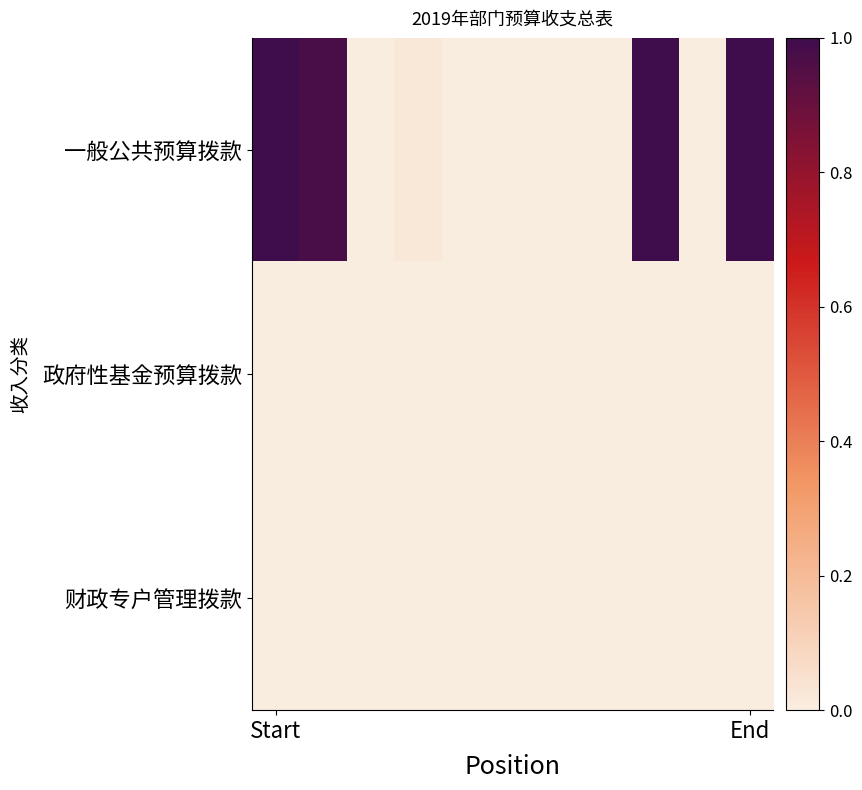

Reading left to right, transcribe all the data shown in this chart.

一般公共预算拨款: 1.0	1.0	0.0	0.0	0.0	0.0	0.0	0.0	1.0	0.0	1.0
政府性基金预算拨款: 0.0	0.0	0.0	0.0	0.0	0.0	0.0	0.0	0.0	0.0	0.0
财政专户管理拨款: 0.0	0.0	0.0	0.0	0.0	0.0	0.0	0.0	0.0	0.0	0.0